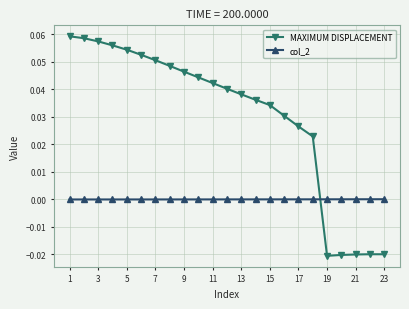

Which series has the largest range (max minus min)?

MAXIMUM DISPLACEMENT